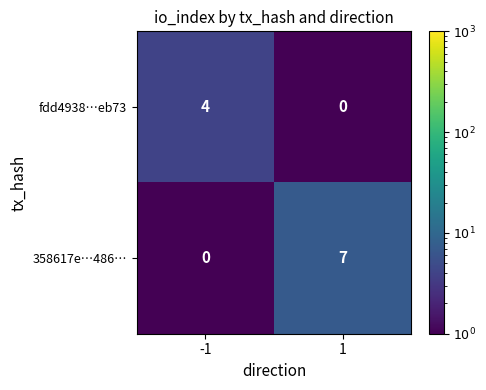

At how many categories does at least one series exceed 1?

2